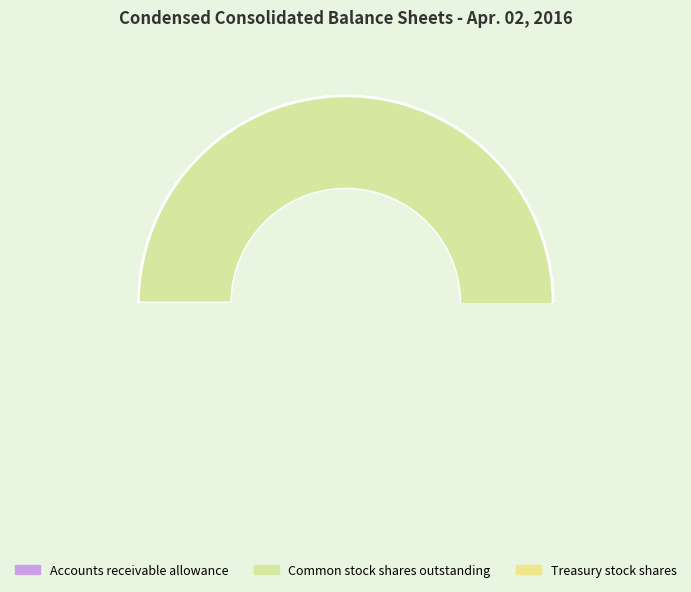

What is the largest slice in the pie chart?

Common stock shares outstanding